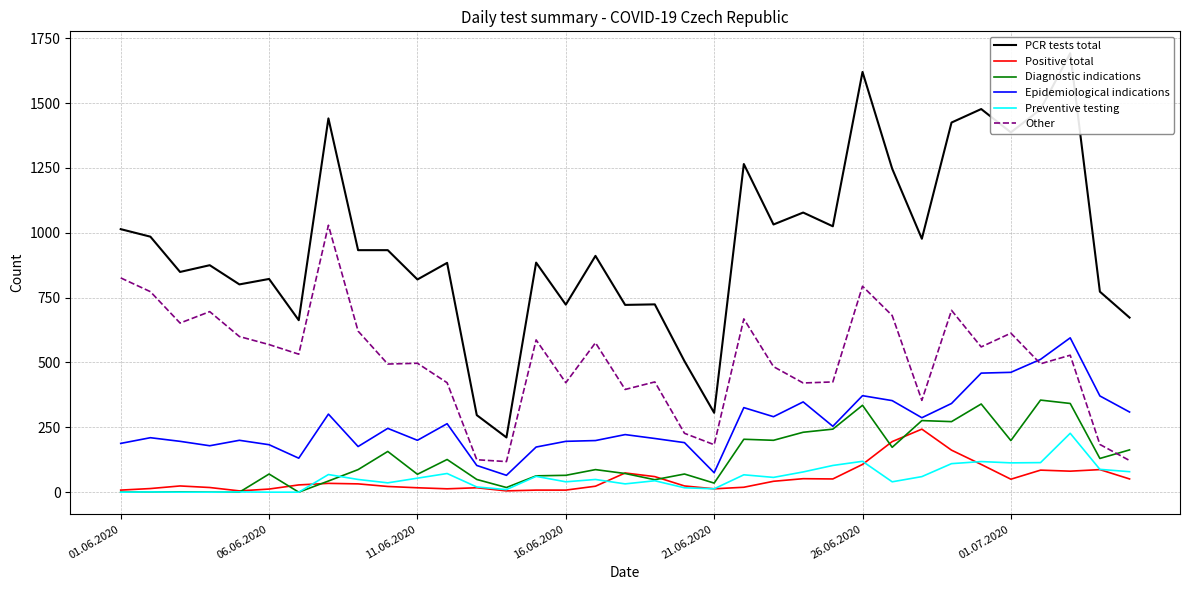

What is the sum of all Diagnostic indications values?

4524